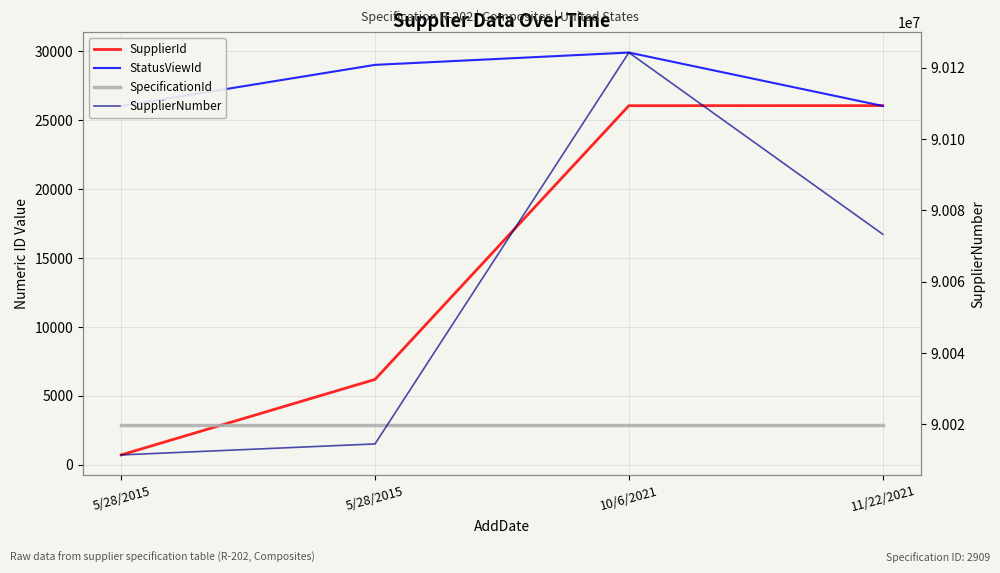

How many times do SupplierId and SpecificationId cross each other?

1